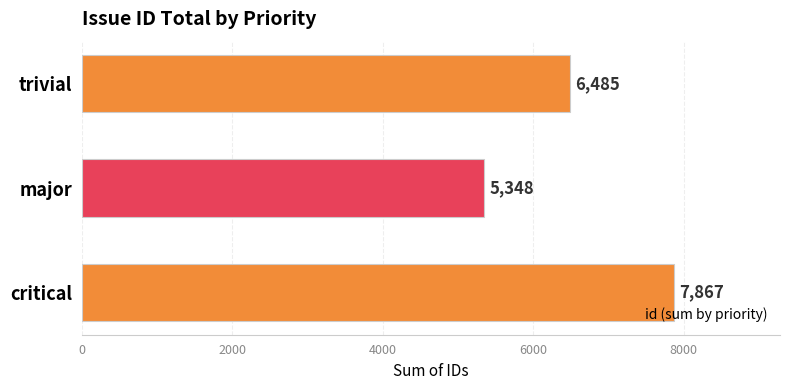

At which label is the value closest to 6607?

trivial